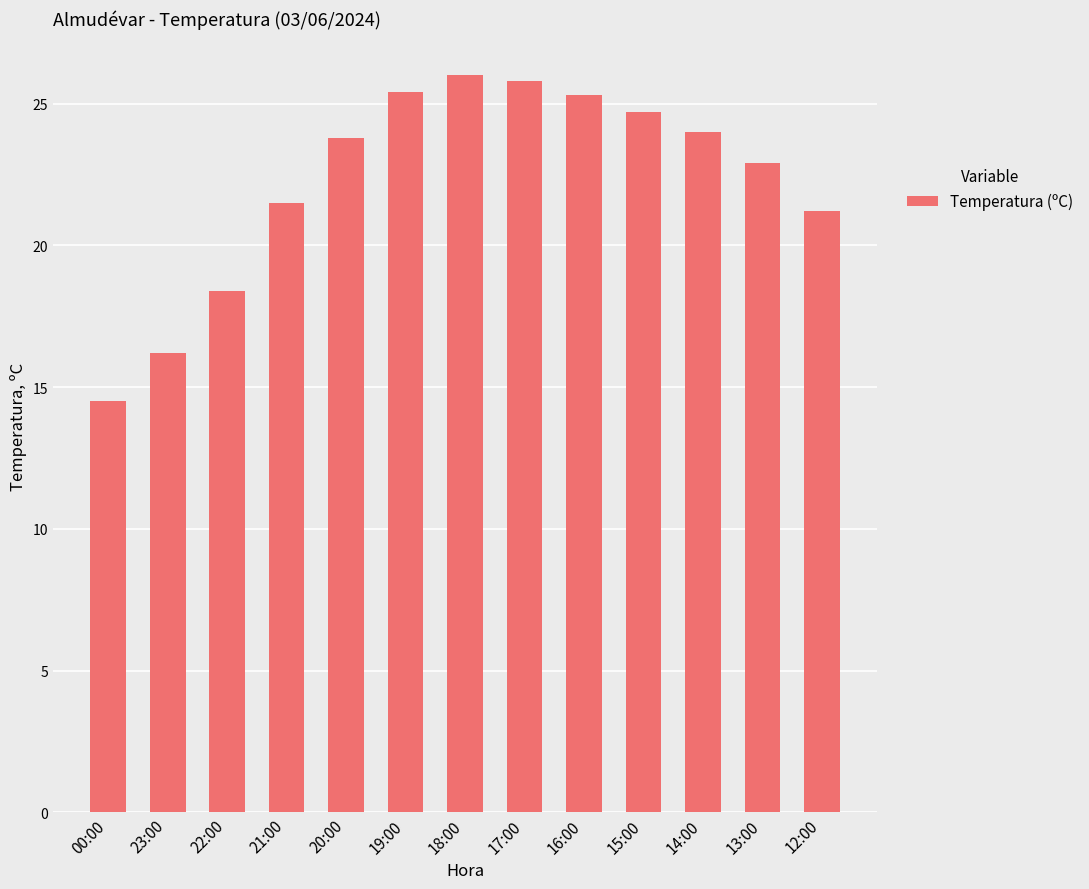

Where is the data nearest to the value 20?

12:00